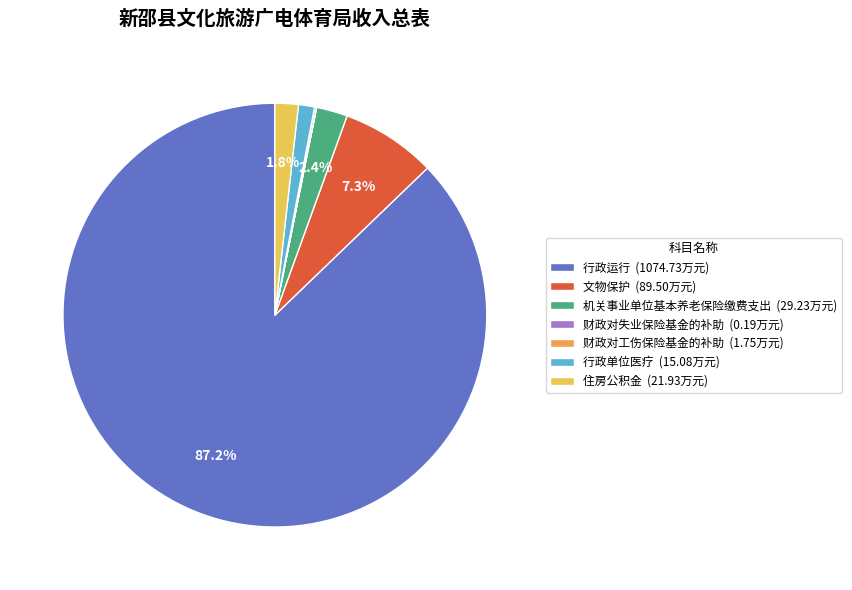

Which has a higher value, 行政运行 (1074.73万元) or 行政单位医疗 (15.08万元)?

行政运行 (1074.73万元)